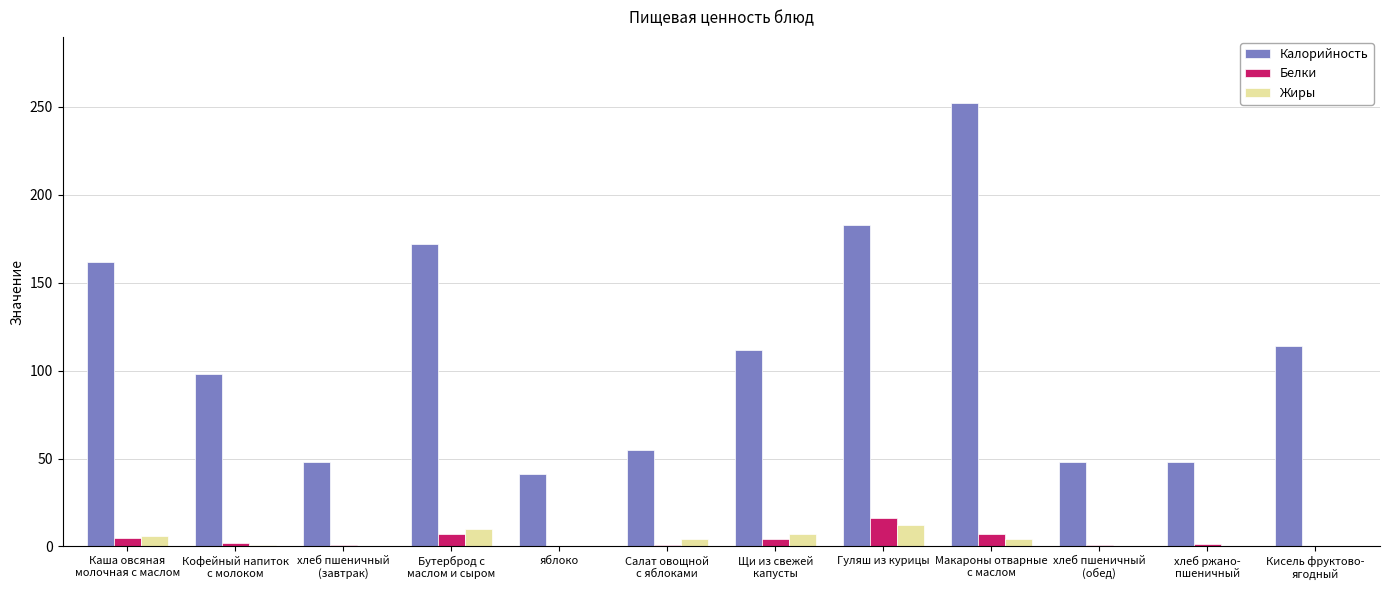

Is the value of Калорийность at Гуляш из курицы greater than the value of Белки at Гуляш из курицы?

Yes